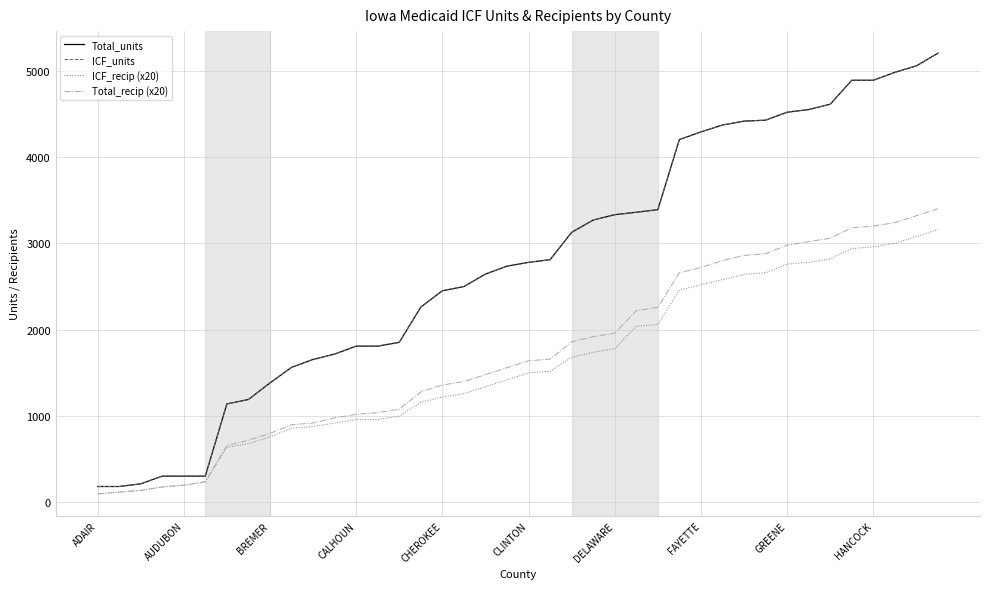

Is this an area chart (filled region under the line)?

No